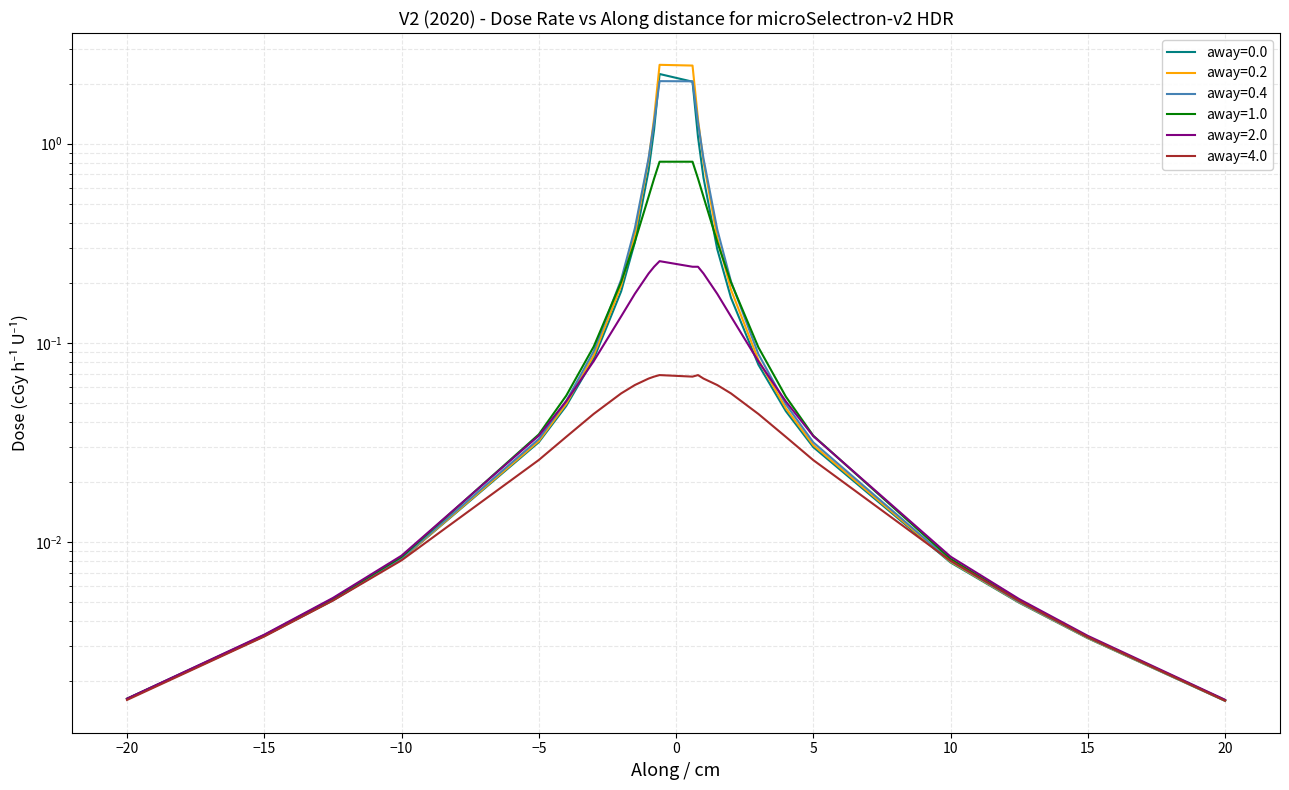

Between -3 and -1, which series saw the biggest shift?

away=0.4